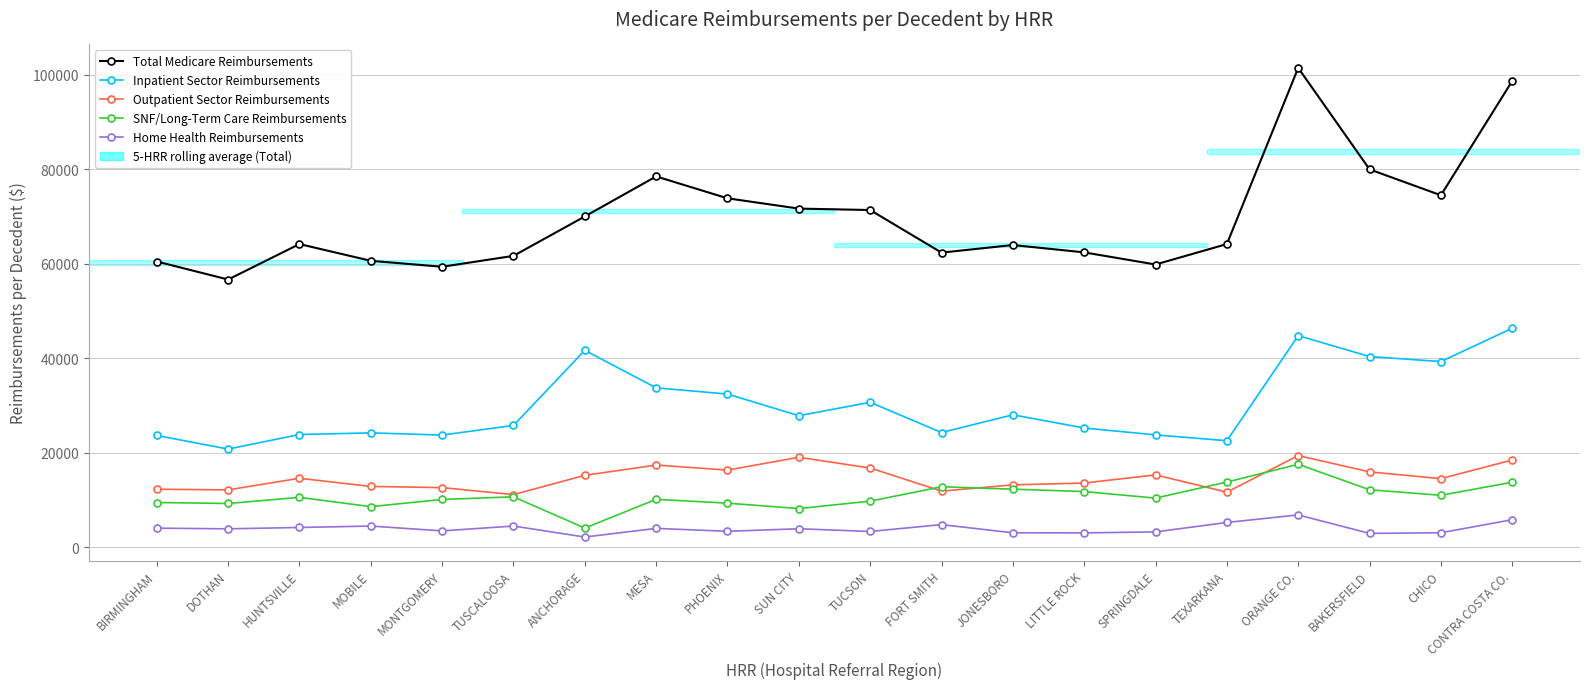

Where is the first local minimum for Inpatient Sector Reimbursements?

DOTHAN